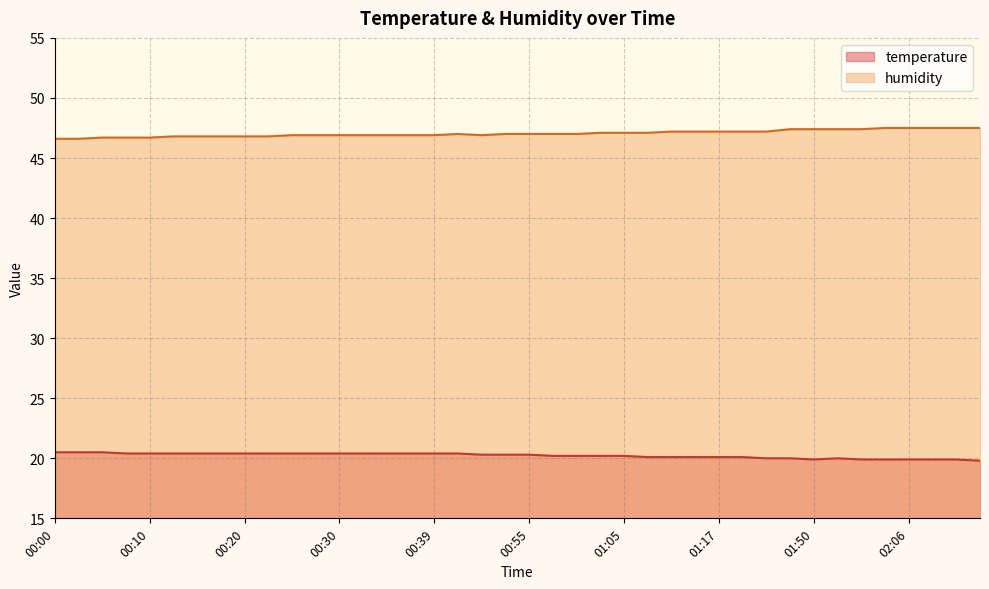

What are all the series names shown in the legend?

temperature, humidity